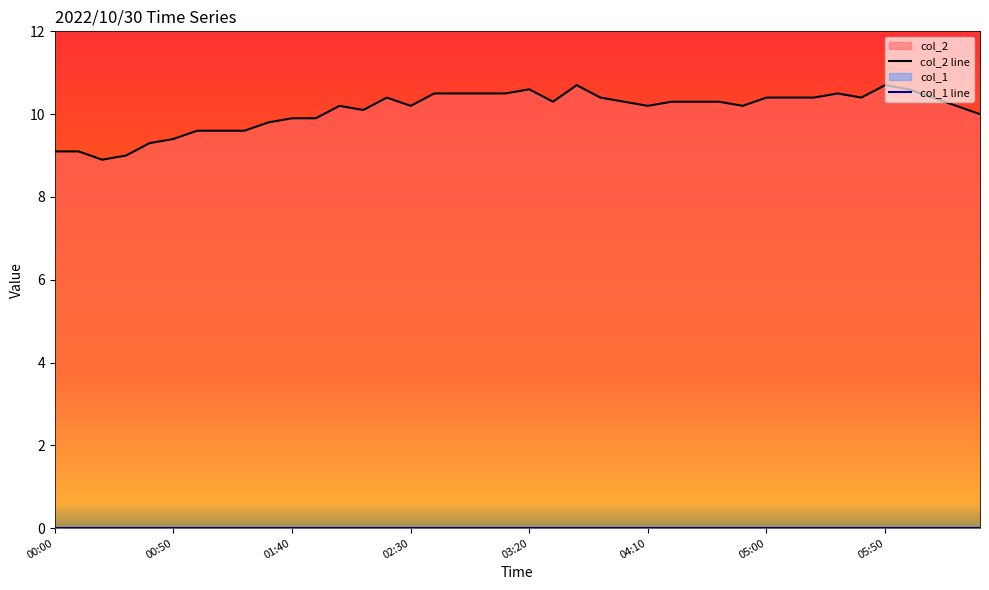

What is the maximum value shown in the chart?

10.7